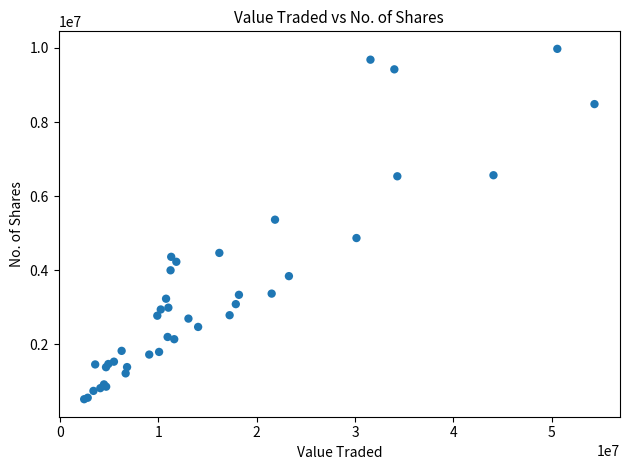

What Y value in the scatter plot is closest to 5246812?

5363950